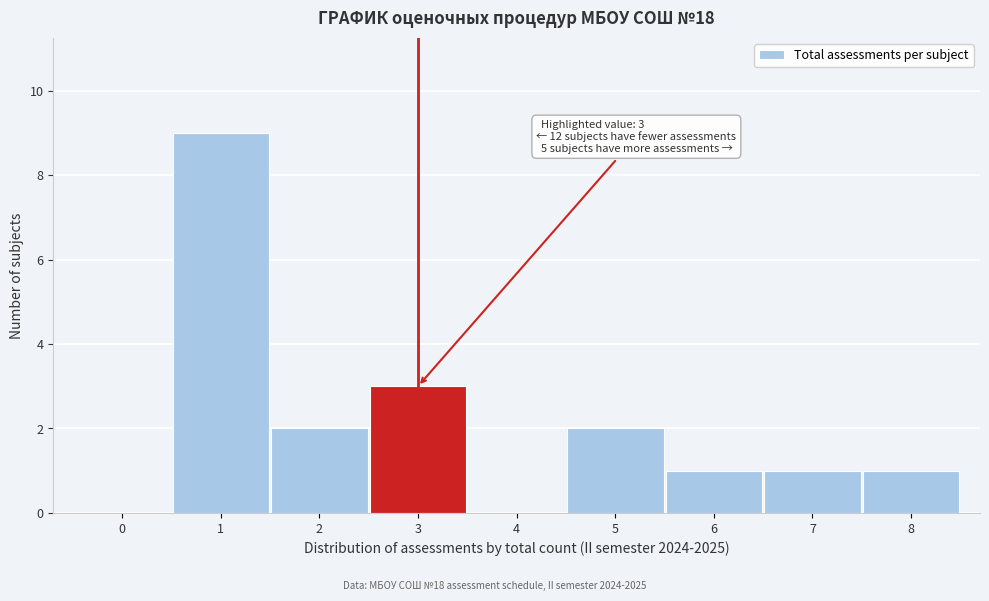

Which range on the x-axis has the tallest bar?

0.5 to 1.5